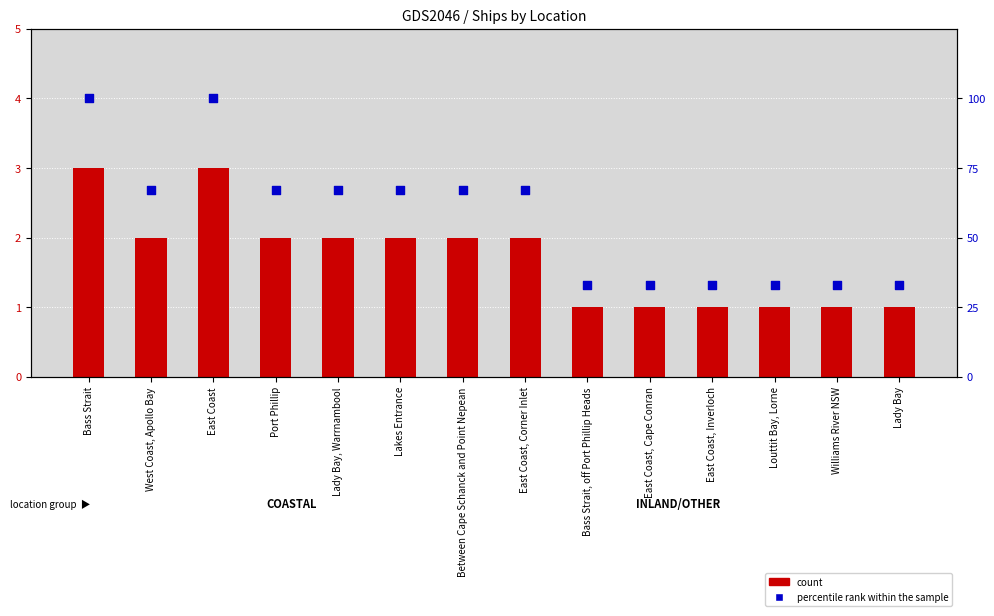

Is the value of count at Lady Bay greater than the value of percentile rank within the sample at East Coast?

No